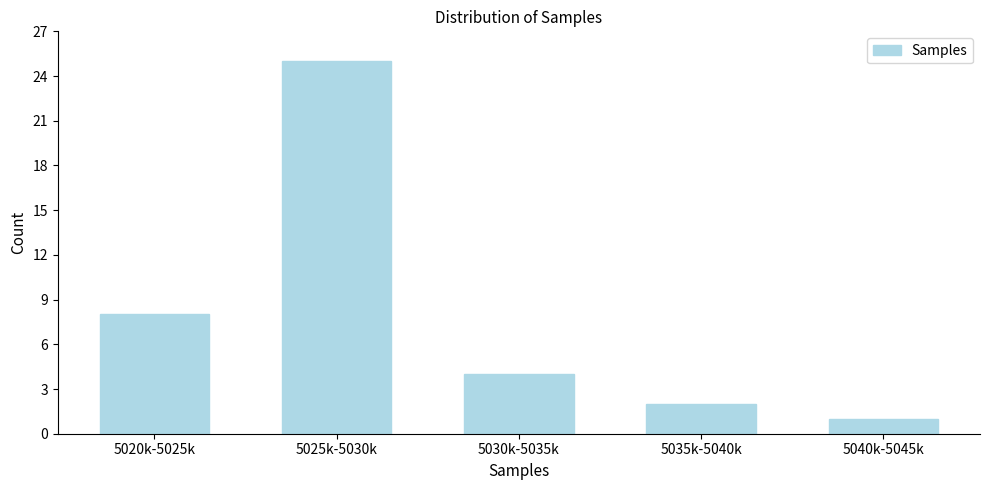

Reading right to left, transcribe all the data shown in this chart.

1	2	4	25	8